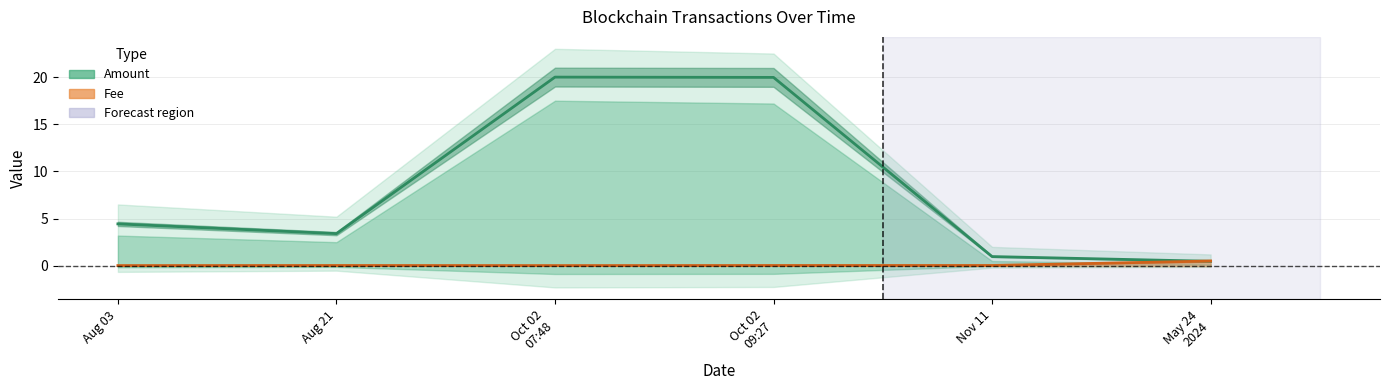

True or false: Amount has a value of 20.0 at Oct 02
09:27.

True